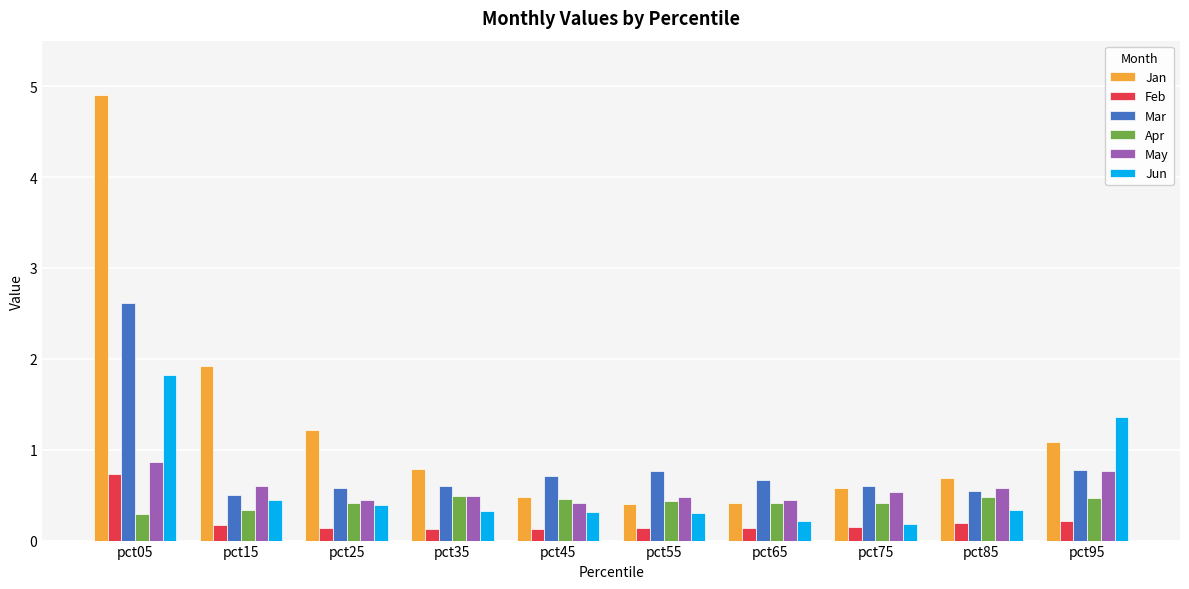

Are the bars horizontal?

No